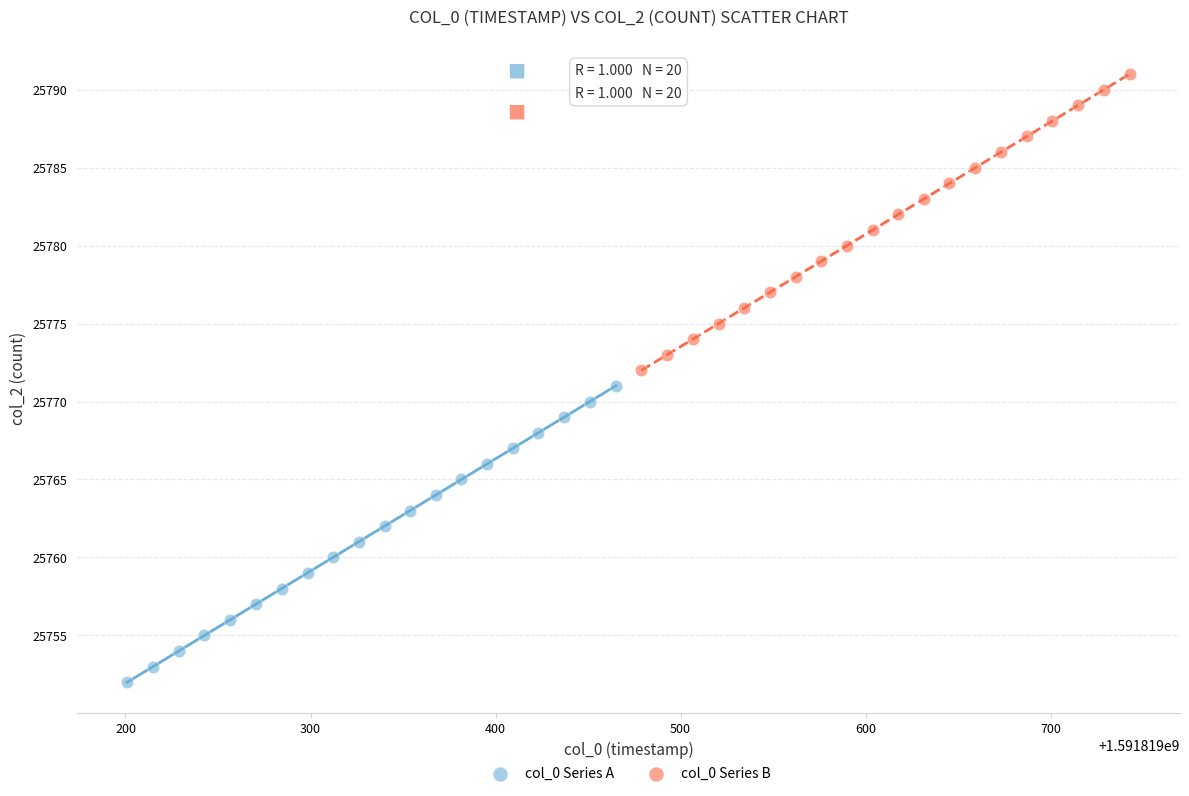

Which series reaches the minimum Y coordinate?

col_0 Series A